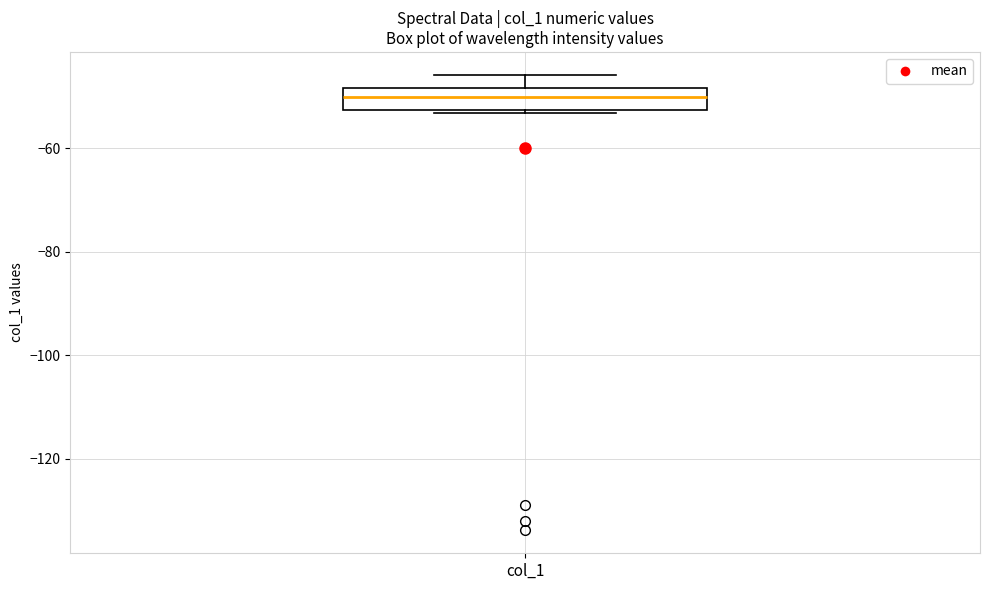

Where does the median line of the box for col_1 sit on the y-axis? The values are not printed on the chart, so give them approximately, as read against the axis.

-50